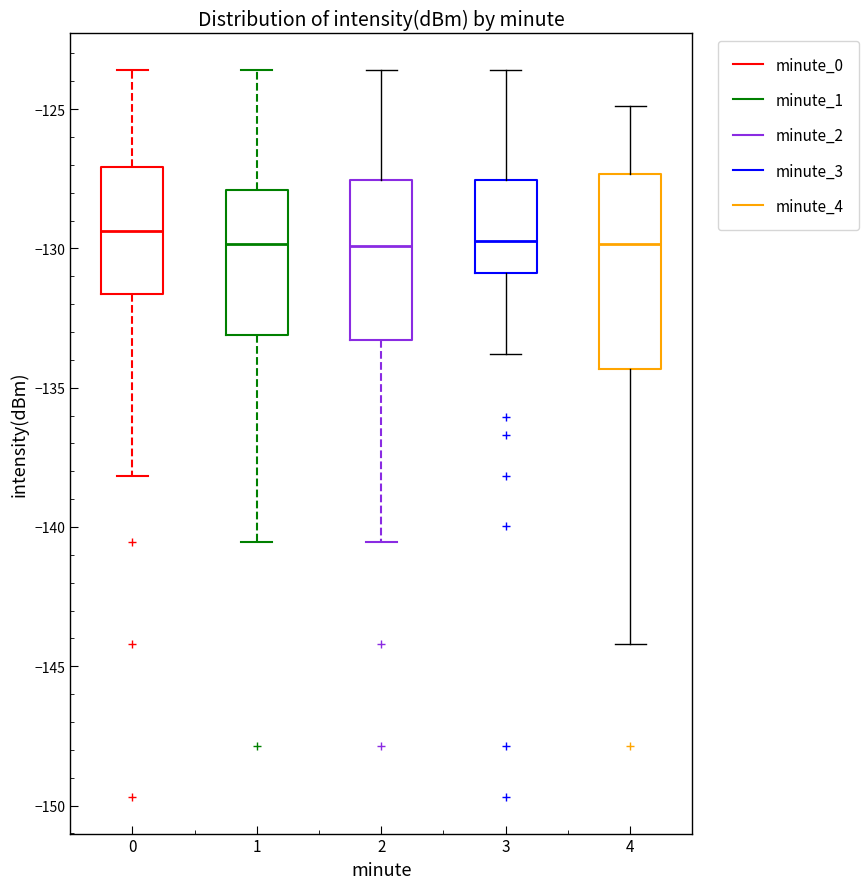

Reading left to right, transcribe this box plot: for each box, give where its median line is, the range the box spans, and where its two whiskers end, as read against the y-axis. The values are not printed on the chart, so give them approximately, as read against the axis.

0: median -129.5, box -131.5 to -127.0, whiskers -138.0 to -123.5
1: median -130.0, box -133.0 to -128.0, whiskers -140.5 to -123.5
2: median -130.0, box -133.5 to -127.5, whiskers -140.5 to -123.5
3: median -129.5, box -131.0 to -127.5, whiskers -134.0 to -123.5
4: median -130.0, box -134.5 to -127.5, whiskers -144.0 to -125.0